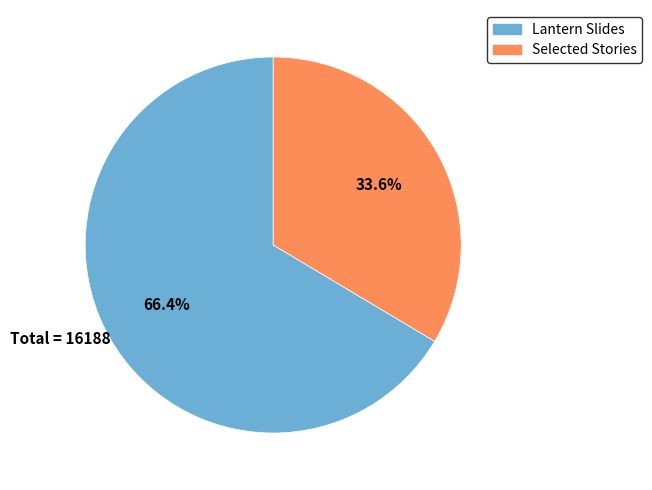

Rank the categories by value from highest to lowest.

Lantern Slides, Selected Stories